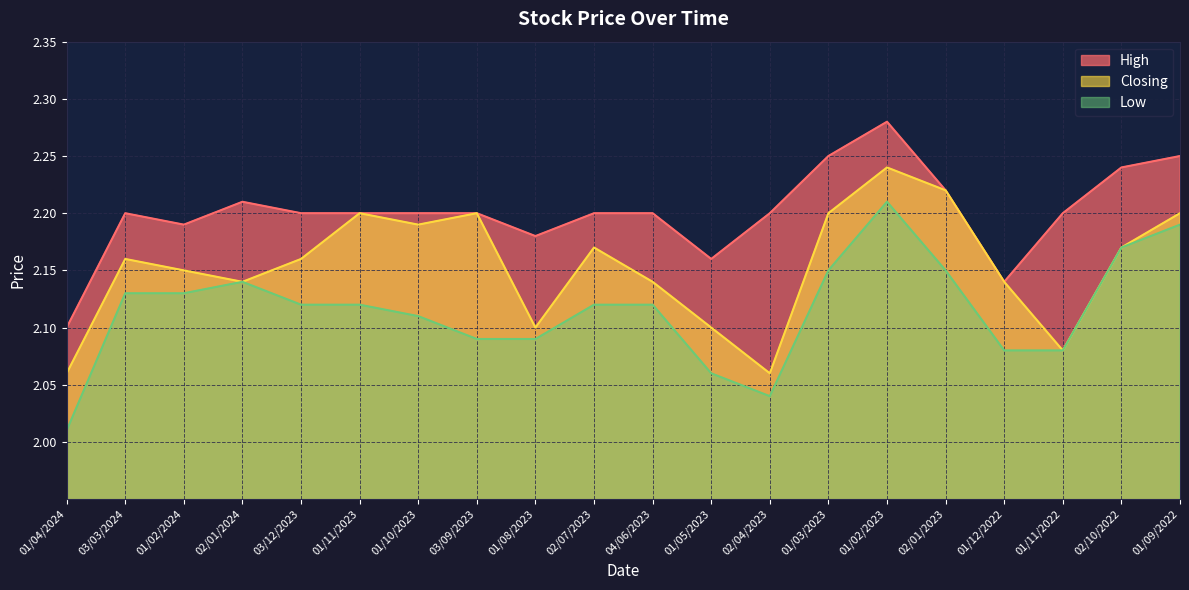

Which has a higher value, 04/06/2023 or 02/04/2023?

04/06/2023